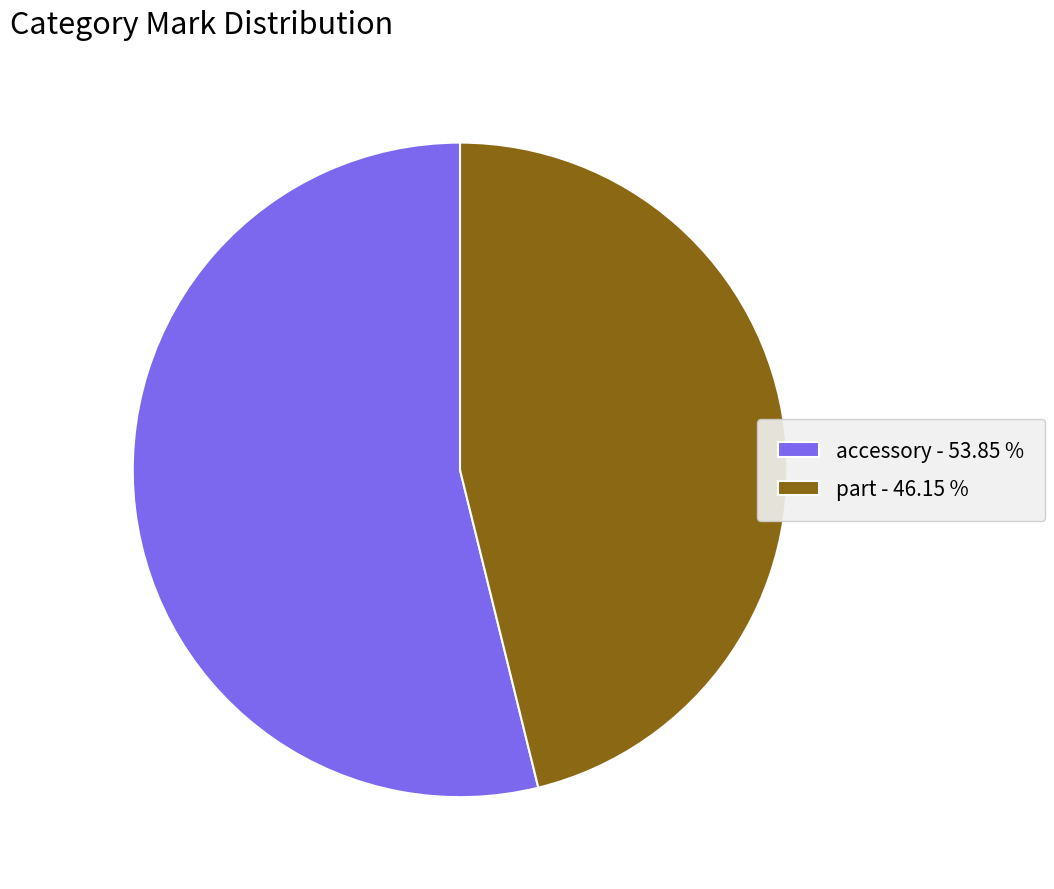

Count the number of slices in the pie.

2